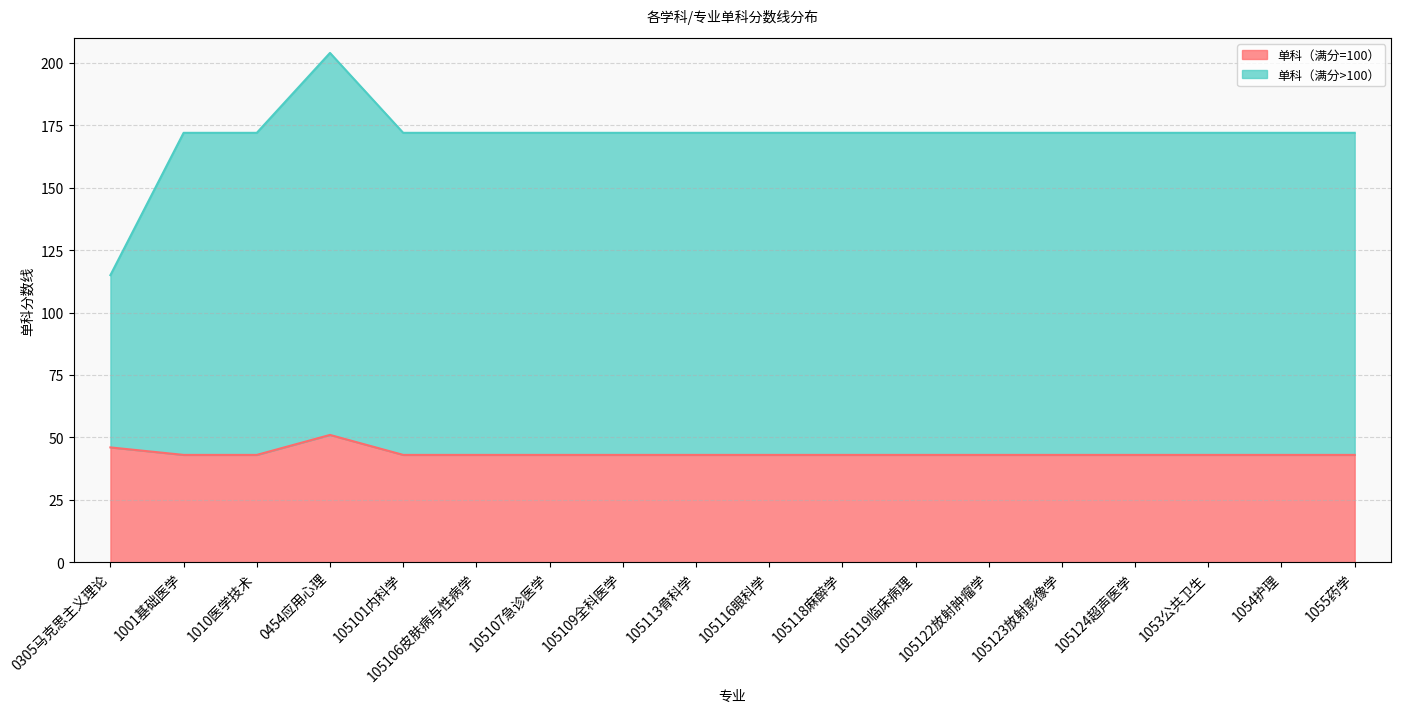

What is the lowest value of the 单科（满分=100） series?

43